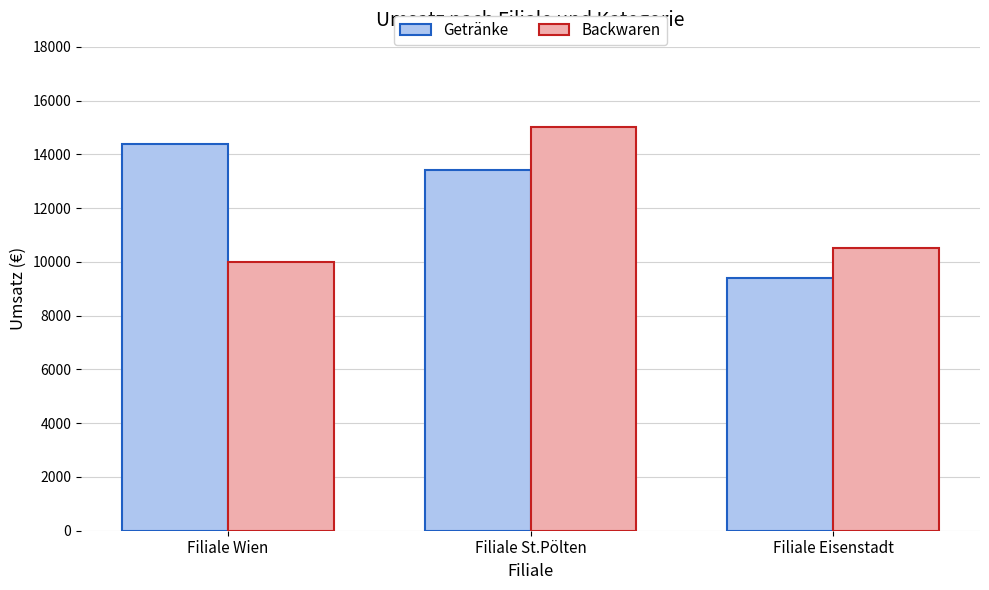

How many bars are there in each group?

2